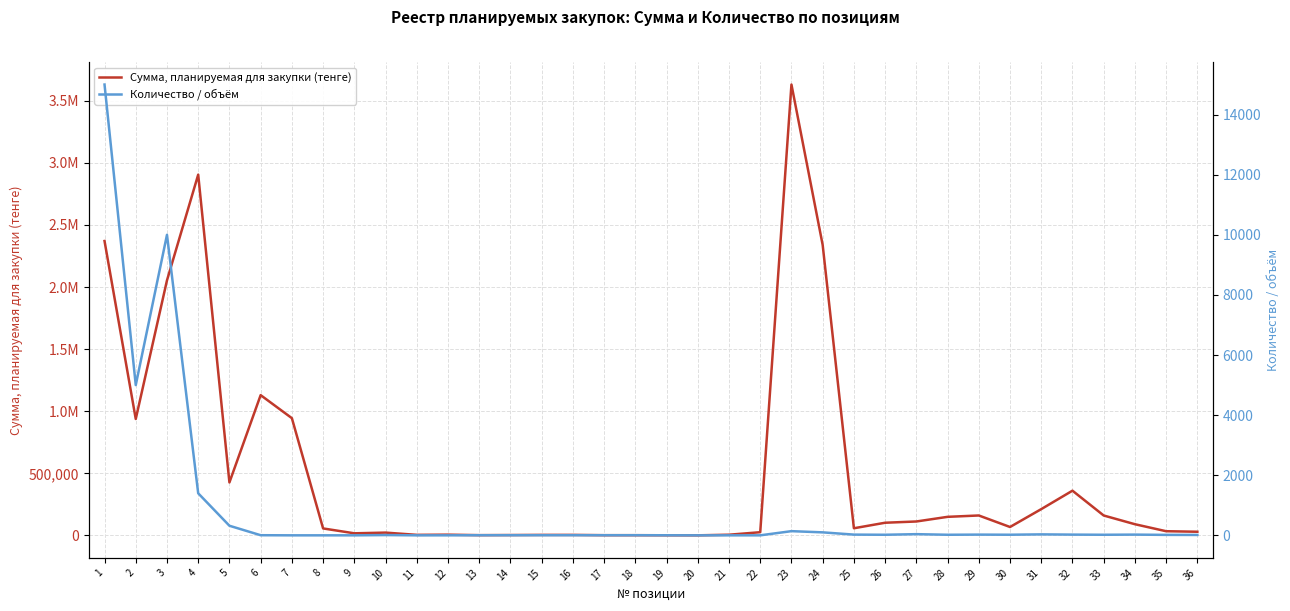

At which category is the sum across all series the highest?

23